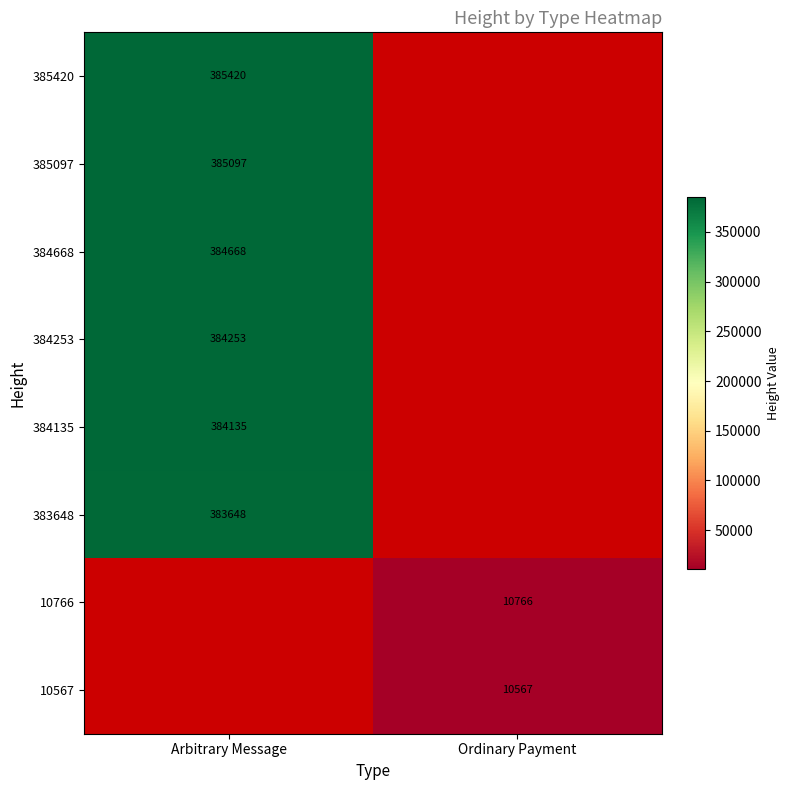

The value of 385420 at Arbitrary Message is 385420. True or false?

True